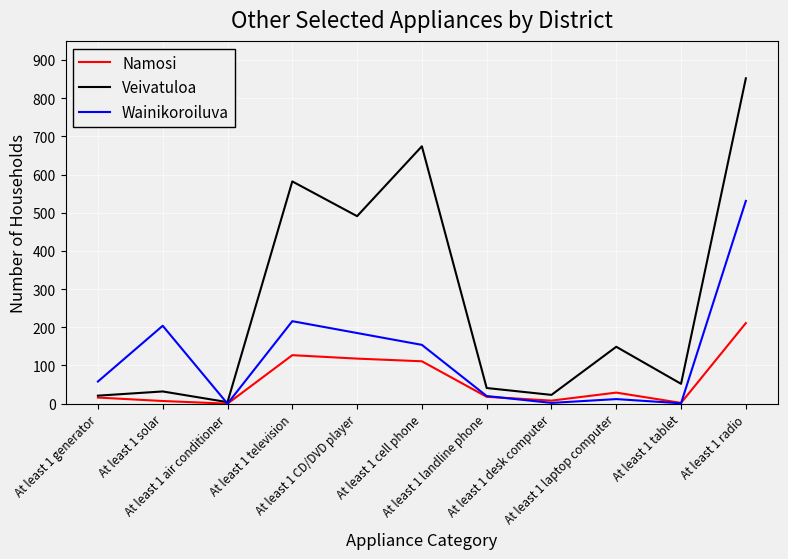

Where is Wainikoroiluva nearest to the value 265?

At least 1 television